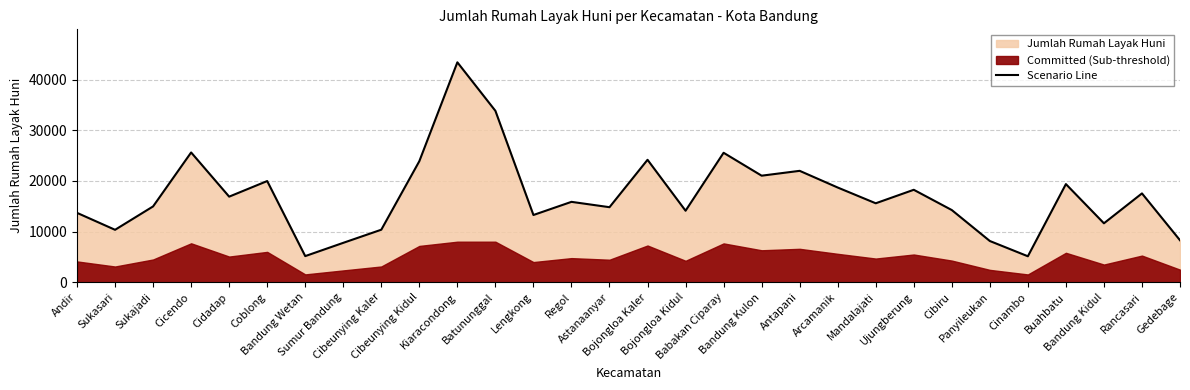

True or false: the data shows 7241 at Andir.

False